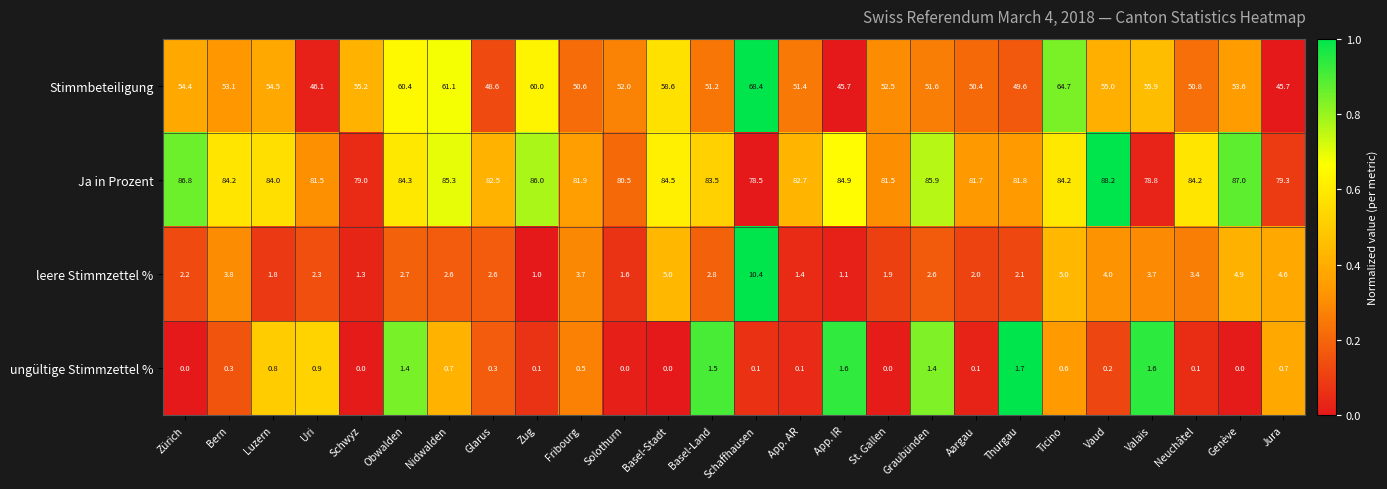

Which series has the largest range (max minus min)?

Stimmbeteiligung